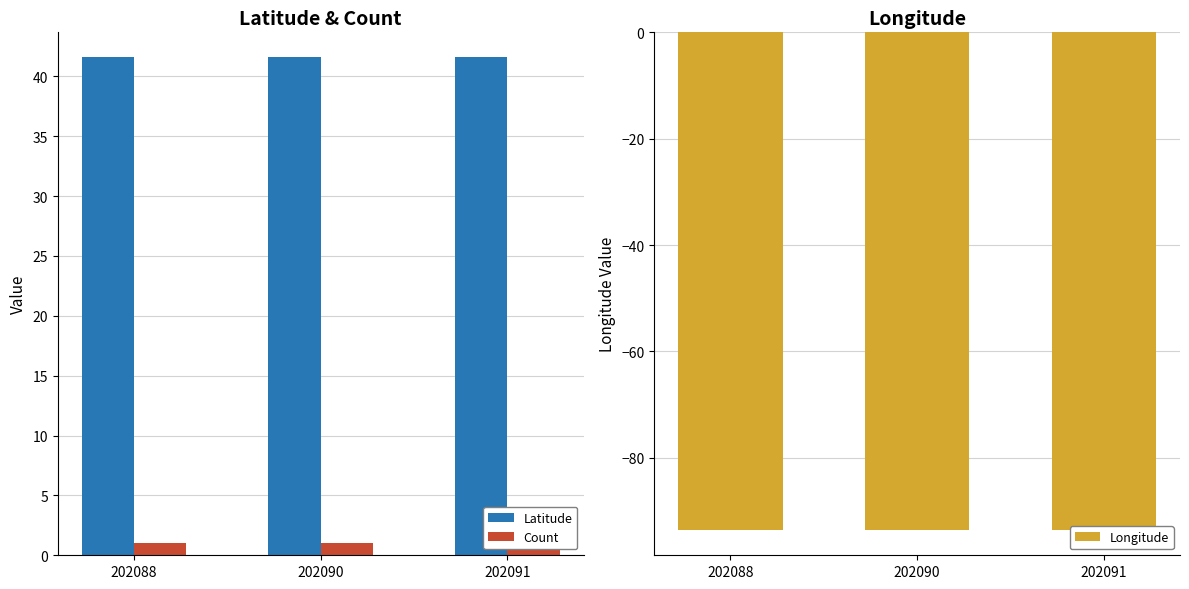

What is the total value across all series at 202090?

-51.1